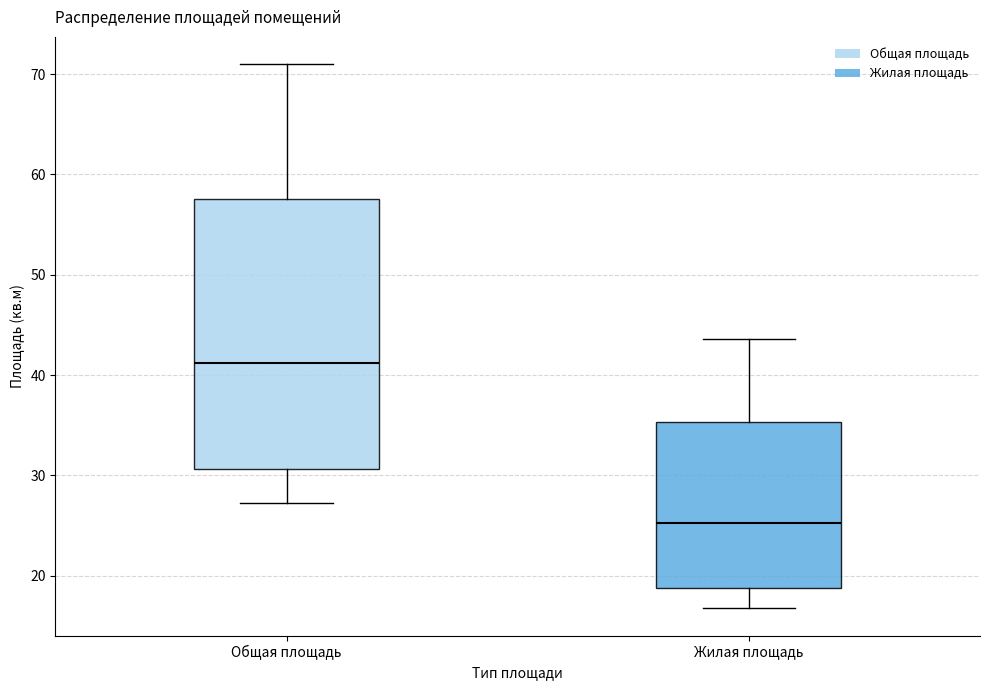

Reading left to right, transcribe this box plot: for each box, give where its median line is, the range the box spans, and where its two whiskers end, as read against the y-axis. The values are not printed on the chart, so give them approximately, as read against the axis.

Общая площадь: median 41, box 31 to 58, whiskers 27 to 71
Жилая площадь: median 25, box 19 to 35, whiskers 17 to 44